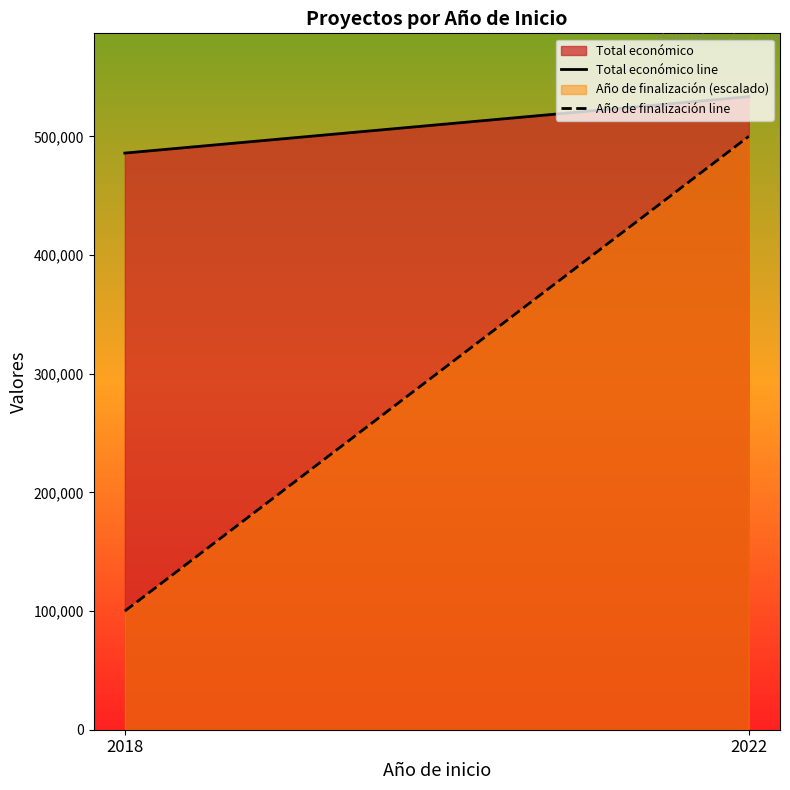

What is the approximate value of Total económico line at 2018, to the nearest 100?

485900